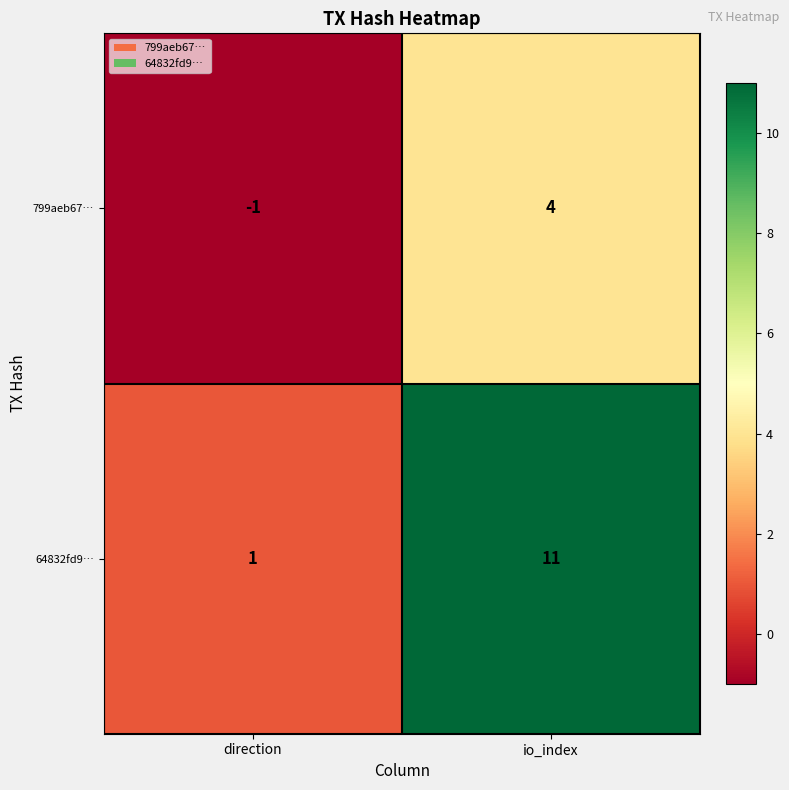

Reading left to right, what are all the values shown in this chart?

799aeb67…: direction=-1	io_index=4
64832fd9…: direction=1	io_index=11